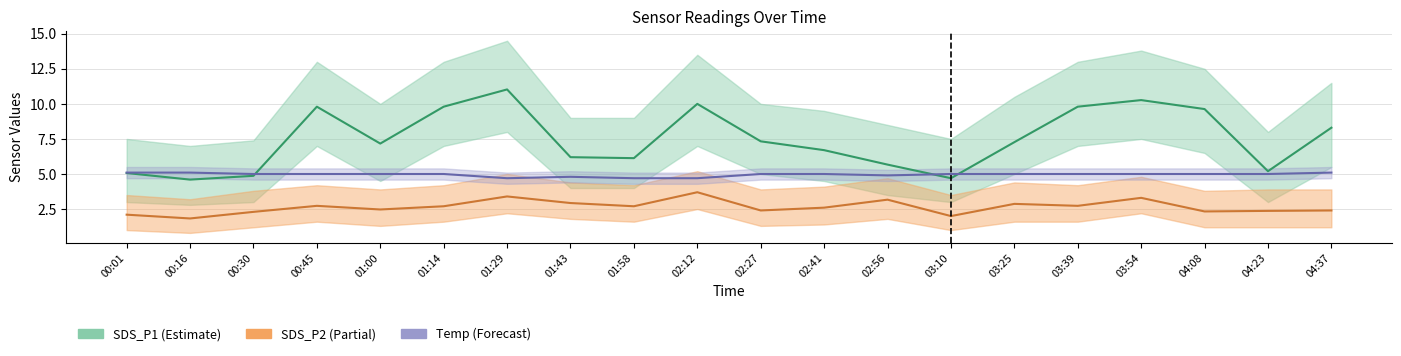

What is the total value across all series at 02:27?

14.7